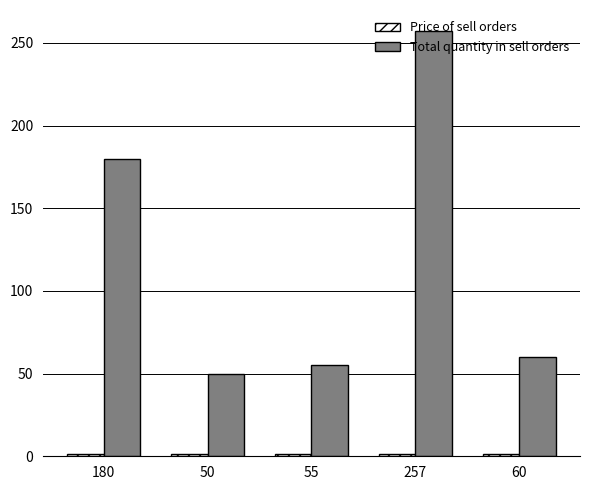

What position from the right is 180?

5